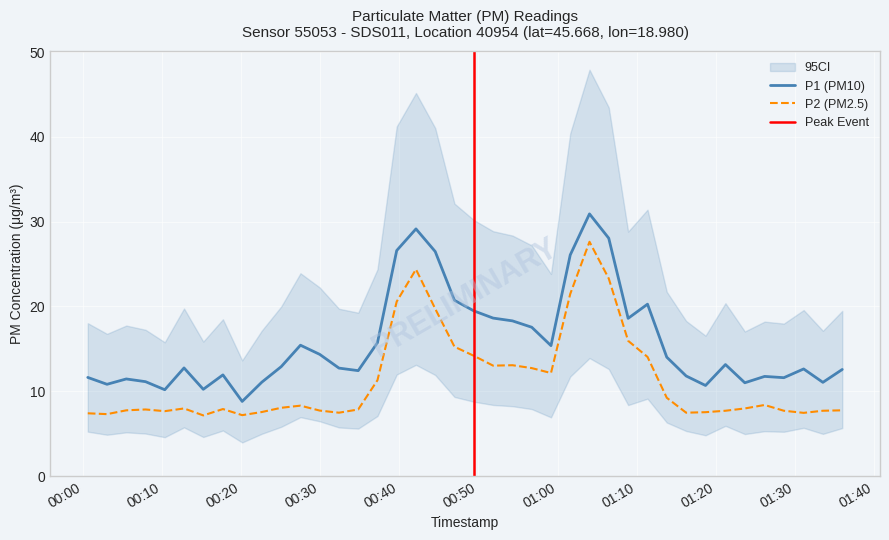

The value of P1 at 2023-03-14T00:37:14 is 27.2. True or false?

False